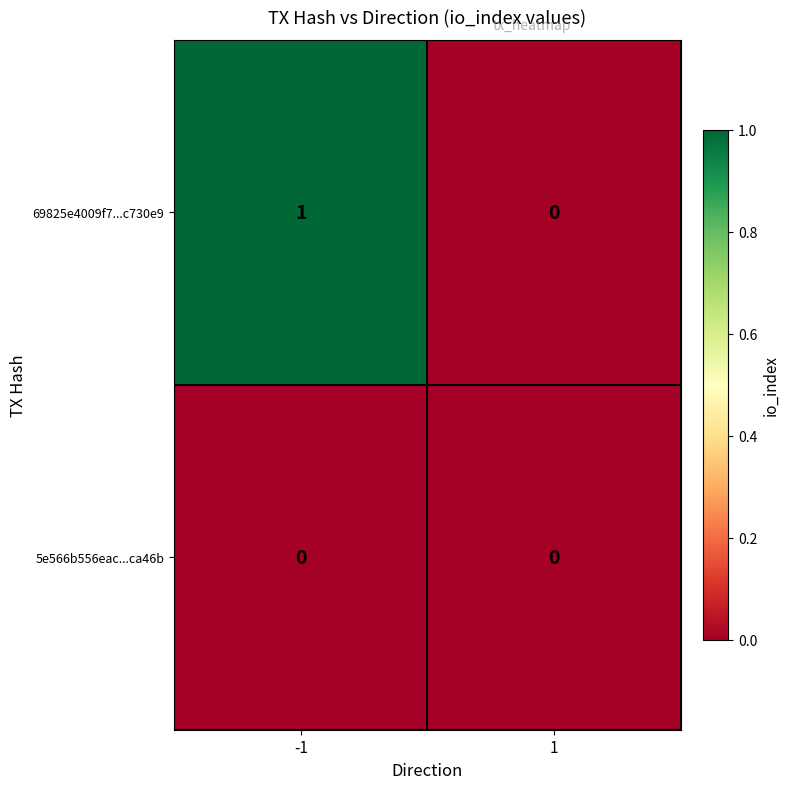

What is the total value across all series at -1?

1